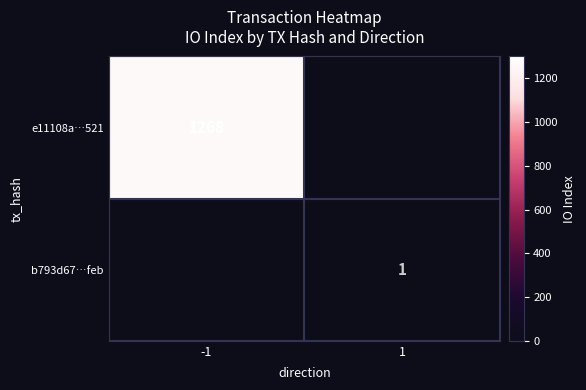

What is the greatest value displayed?

1268.0